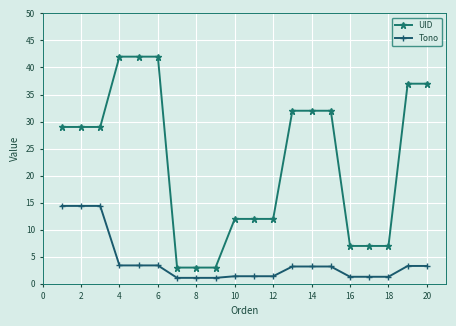

What is the sum of all Tono values?

81.0